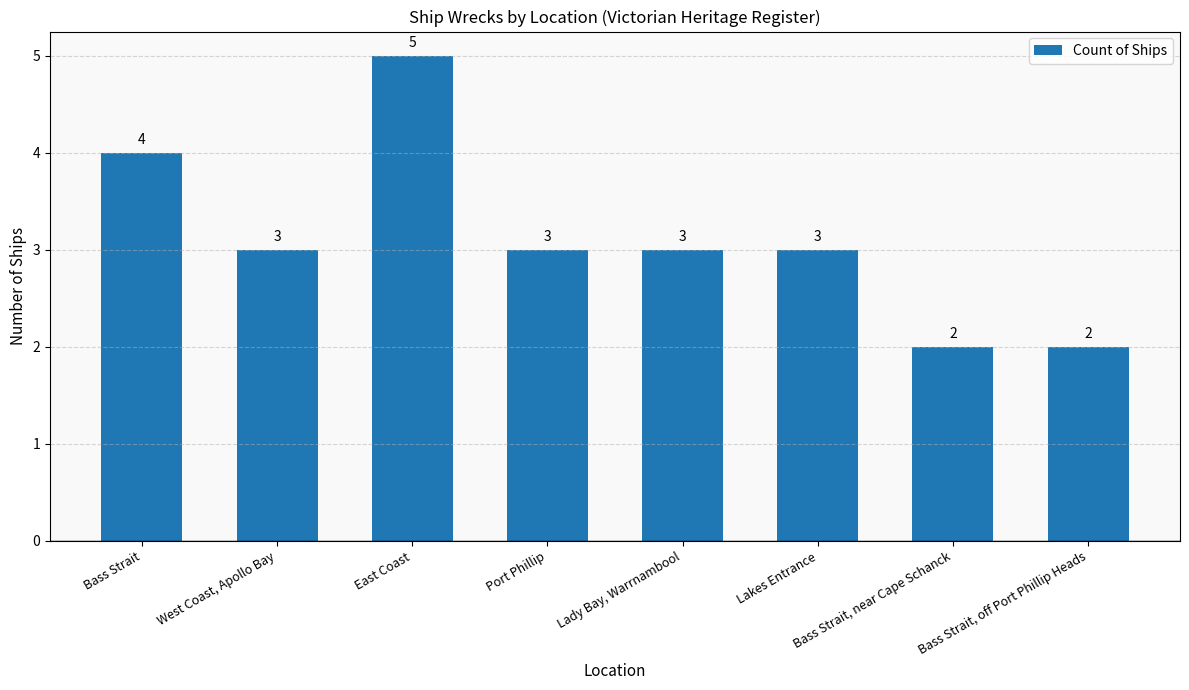

Reading left to right, list all the values displayed in this chart.

4	3	5	3	3	3	2	2